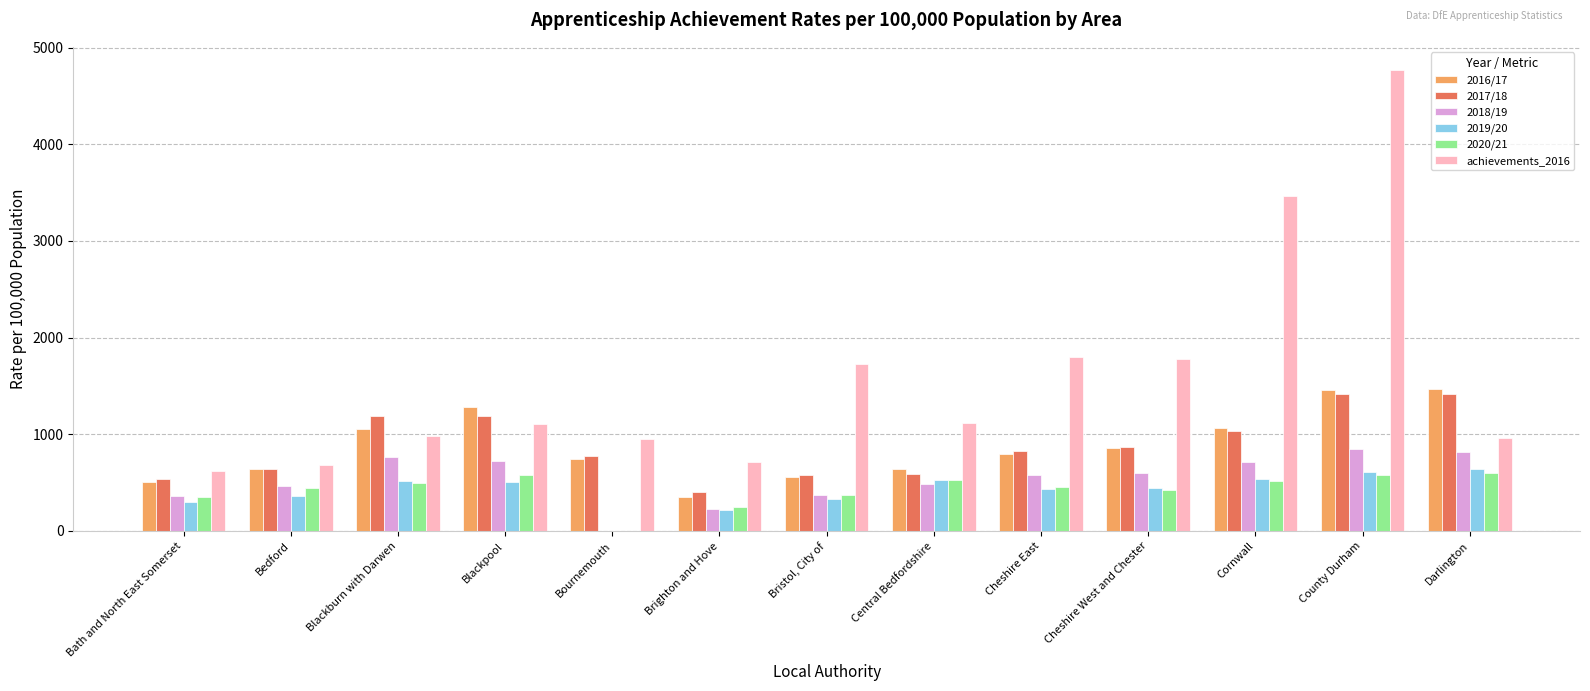

What is the difference between the 2017/18 values at Bedford and County Durham?

768